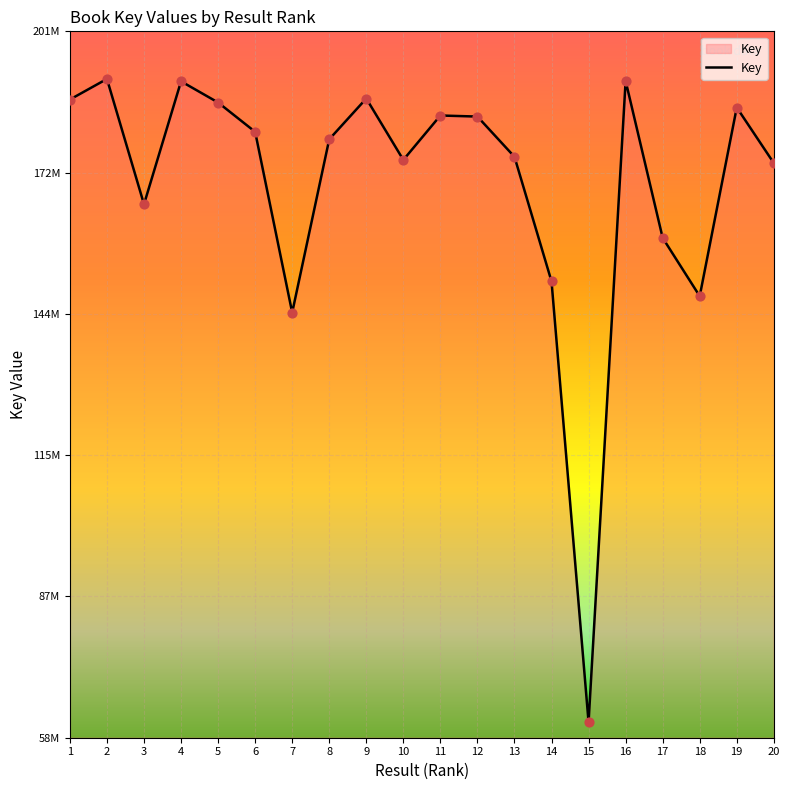

Does the chart have visible grid lines?

Yes